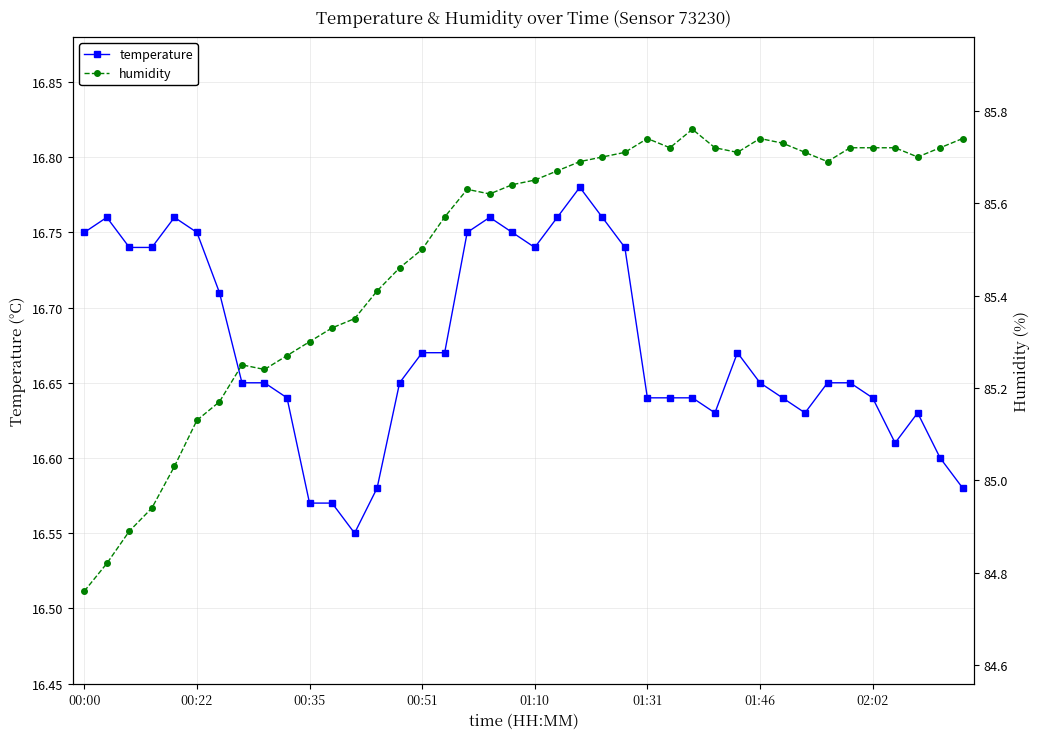

What is the value of the temperature point at the 22nd from the left?

16.8